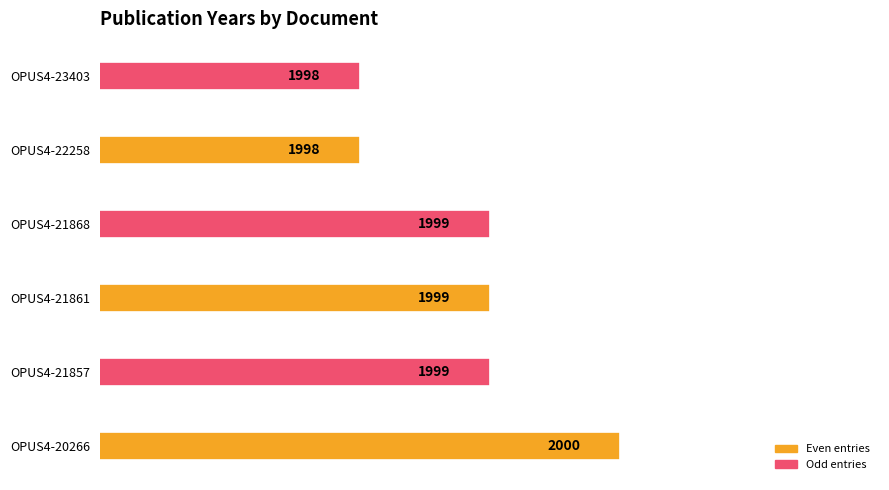

Are the bars grouped side by side (vs. stacked)?

No